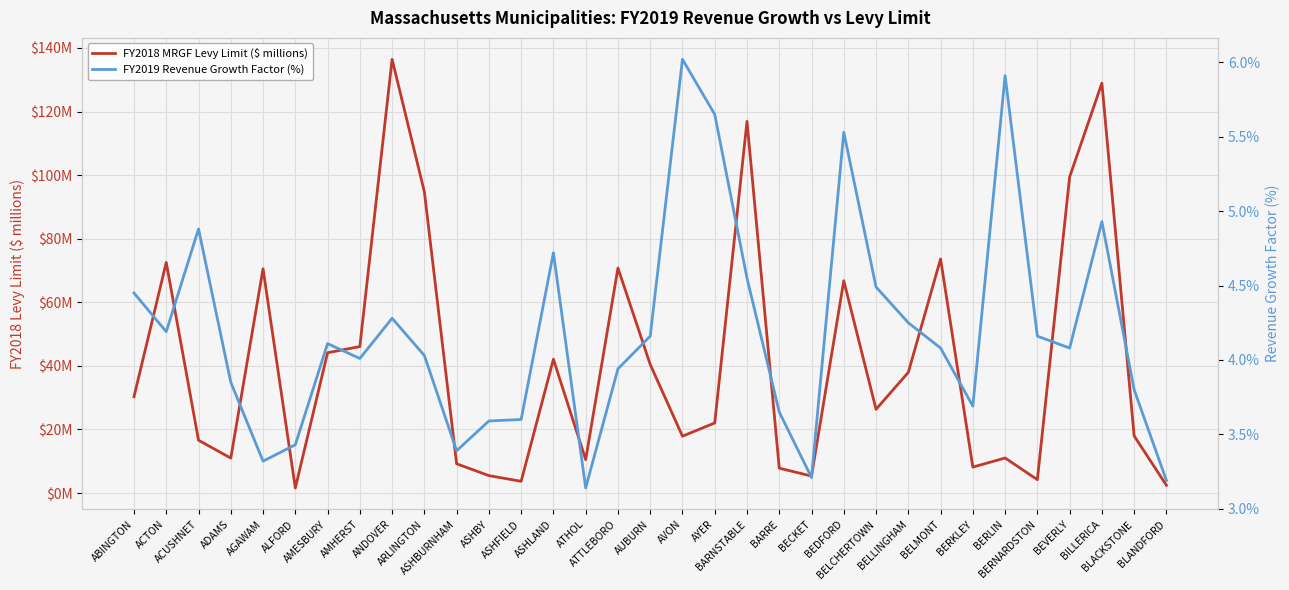

Which label corresponds to the smallest value in the chart?

ALFORD